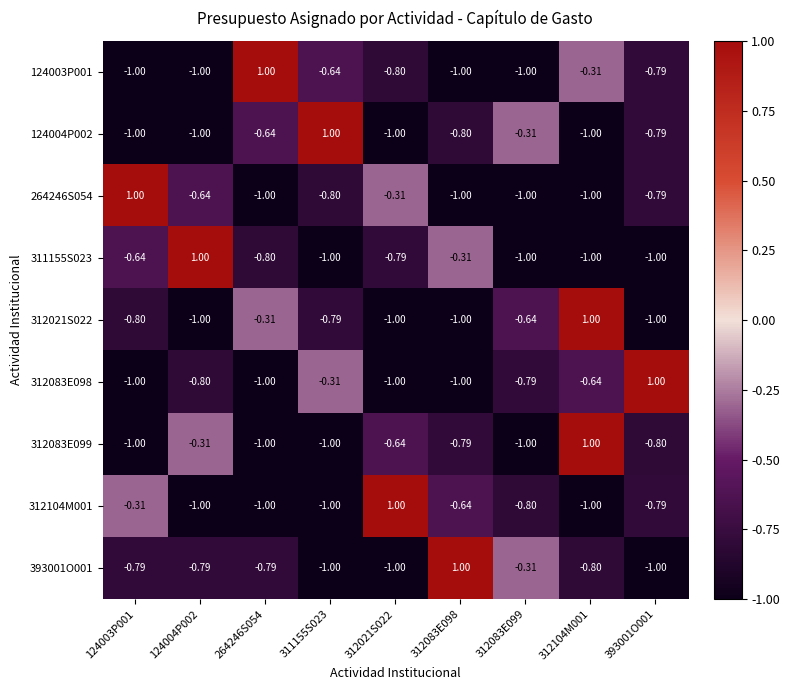

How many positive values does the 311155S023 series have?

1